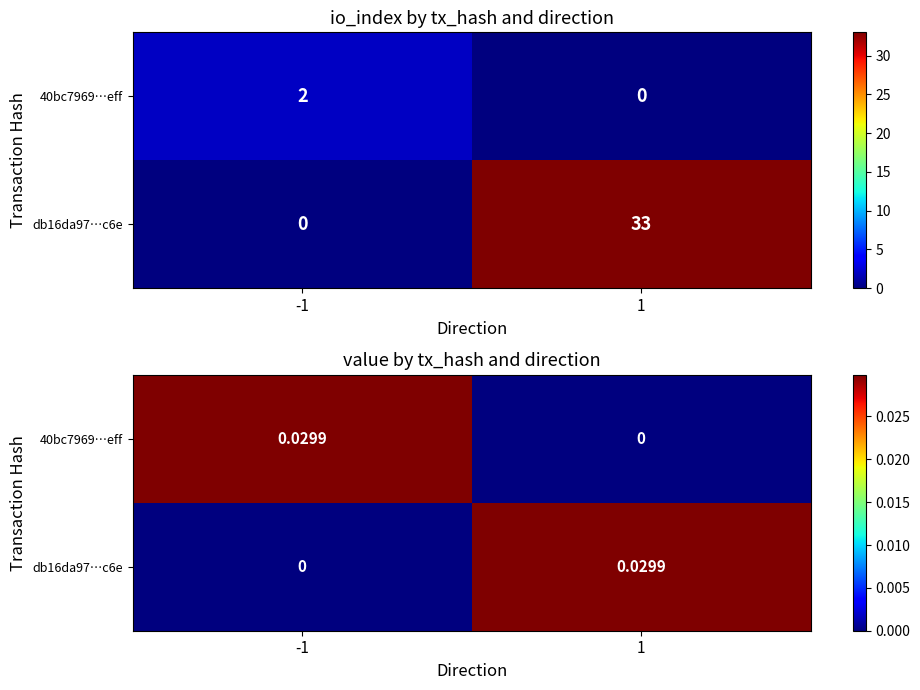

Rank the series by their maximum value, from highest to lowest.

40bc7969…eff, db16da97…c6e